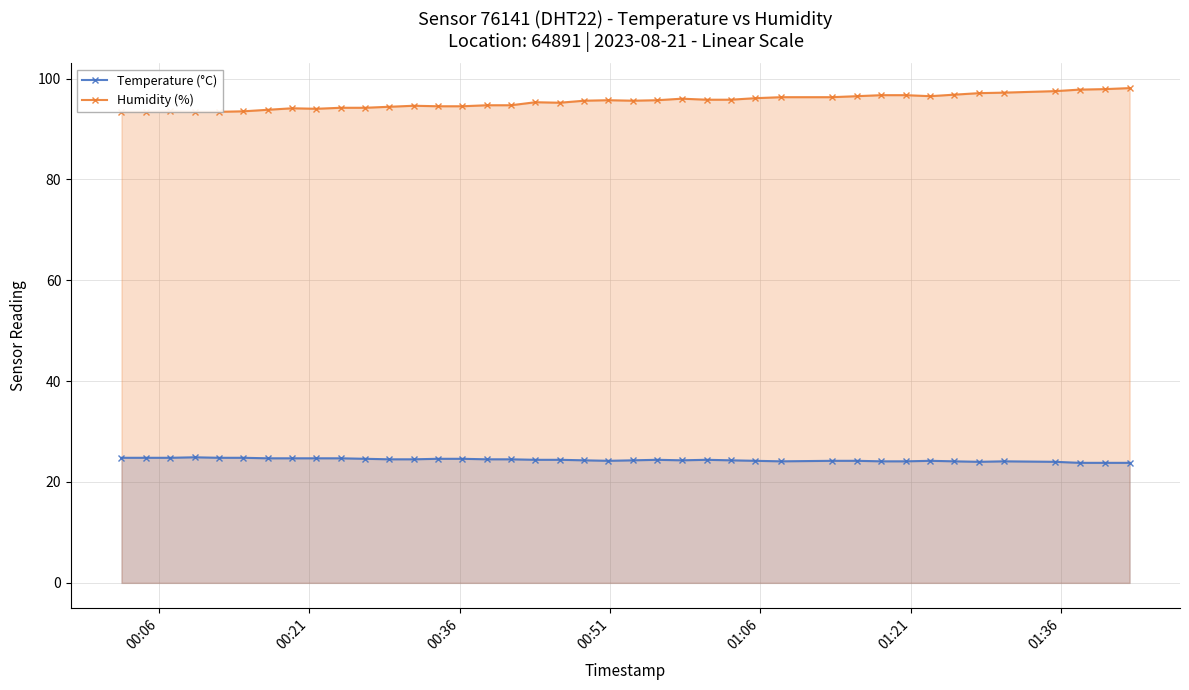

True or false: Temperature (°C) has more than 0 points higher than both neighbors.

True